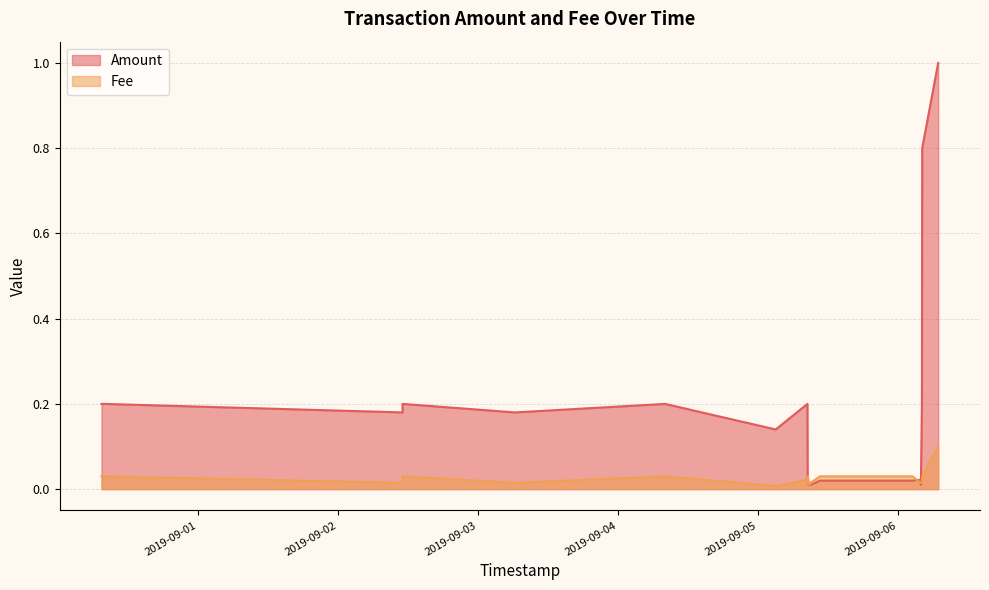

In Amount, how many points are lower than both neighbors (excluding endpoints)?

4